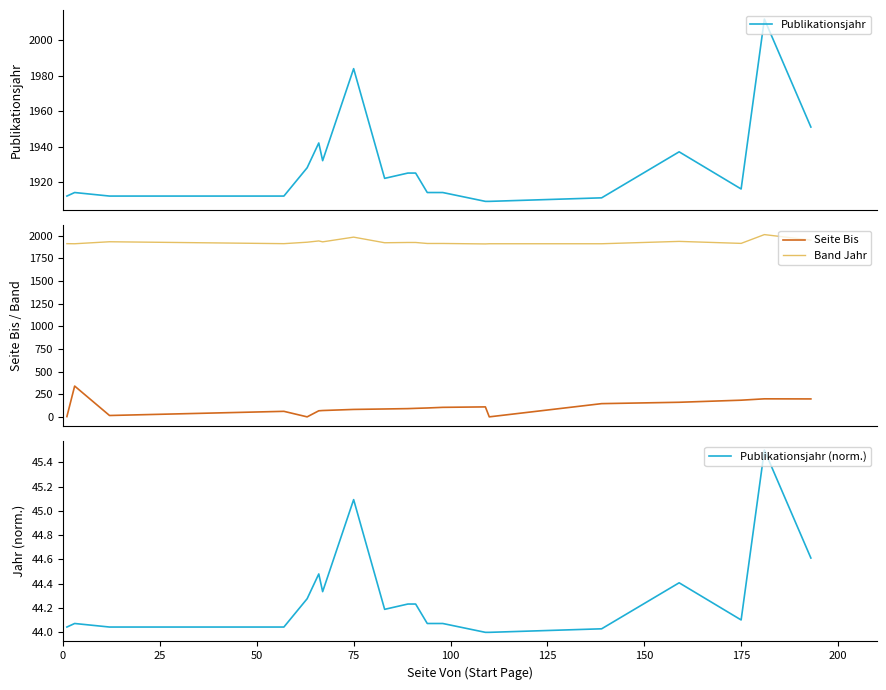

True or false: Seite Bis and Band Jahr cross at least once.

False